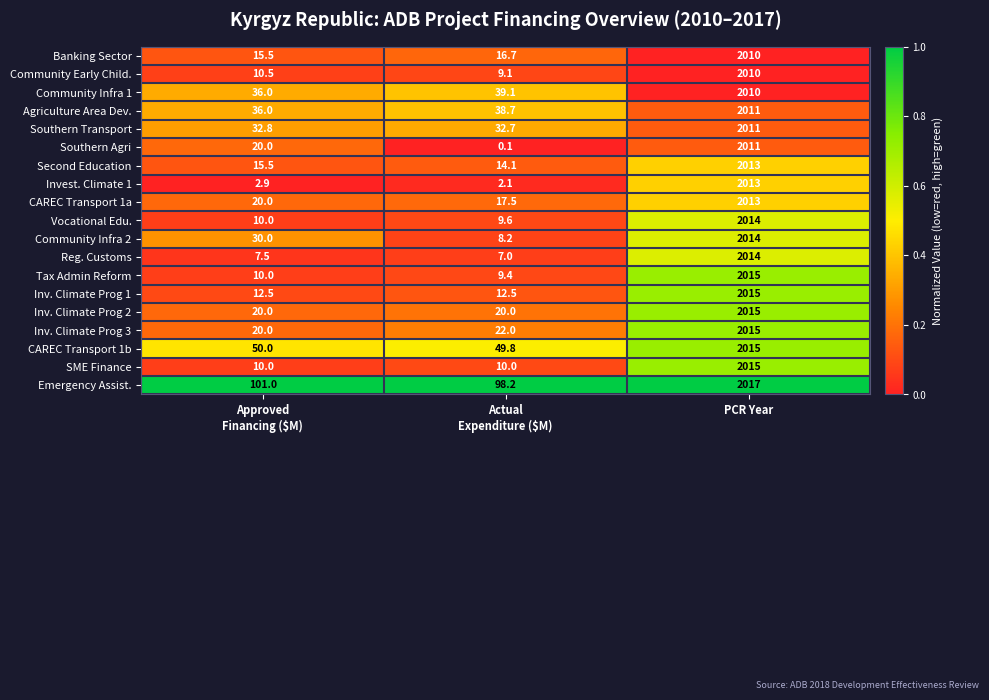

What is the difference between the maximum and minimum values in the Inv. Climate Prog 2 series?

1995.0